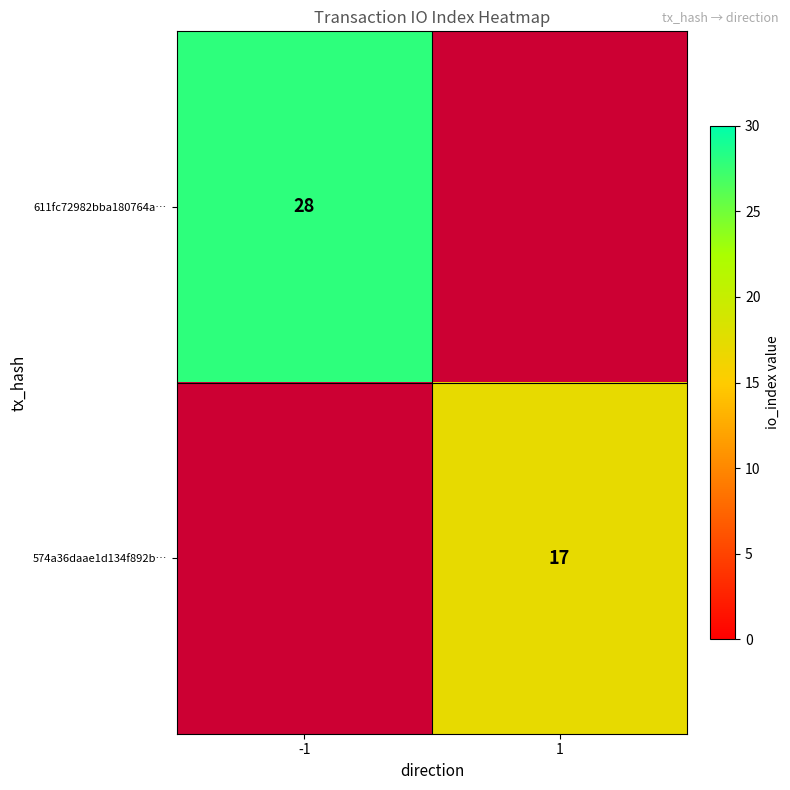

The value of 574a36daae1d134f892b… at 1 is 10. True or false?

False